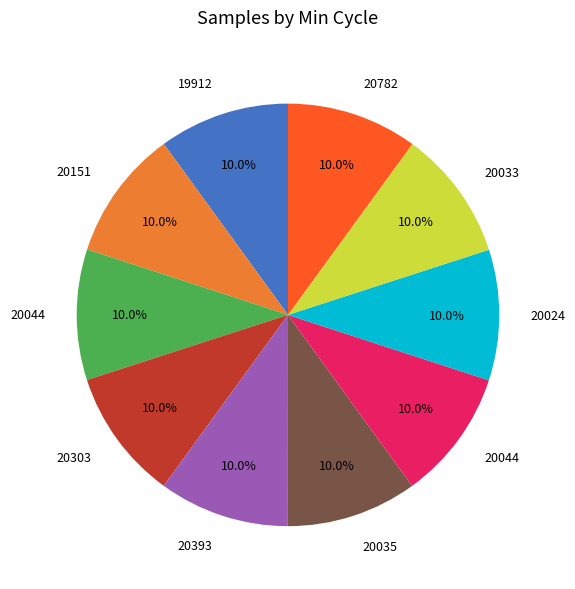

Is there a majority slice in this chart?

No